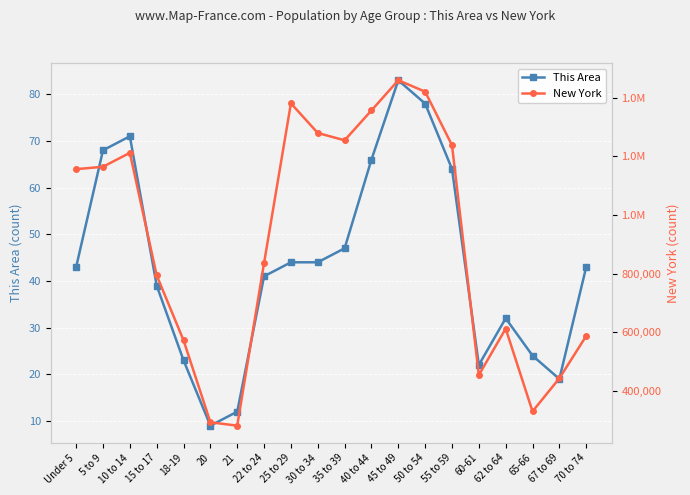

True or false: New York and This Area intersect in this chart.

False